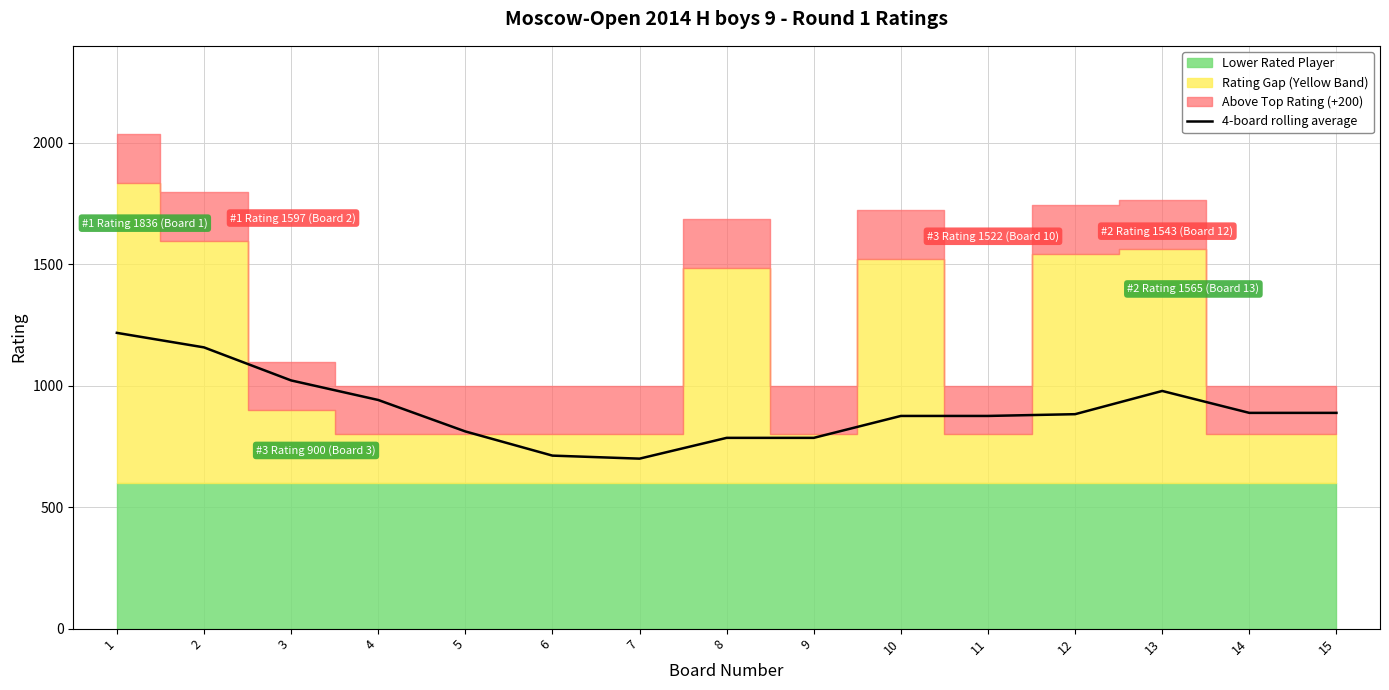

Is it true that the value at 5 is 812.1?

True